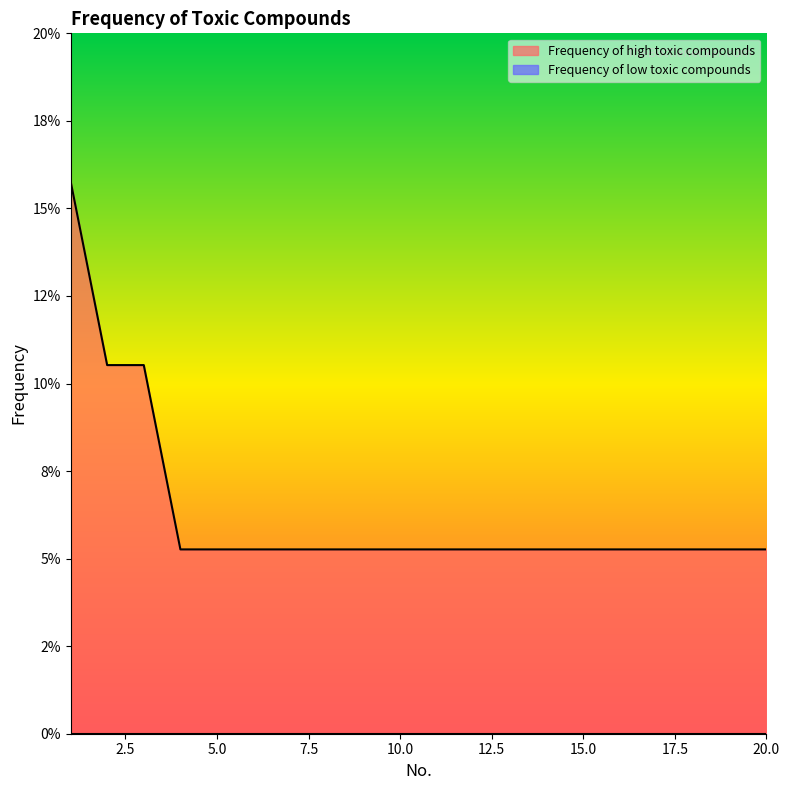

How many series are shown in this chart?

1